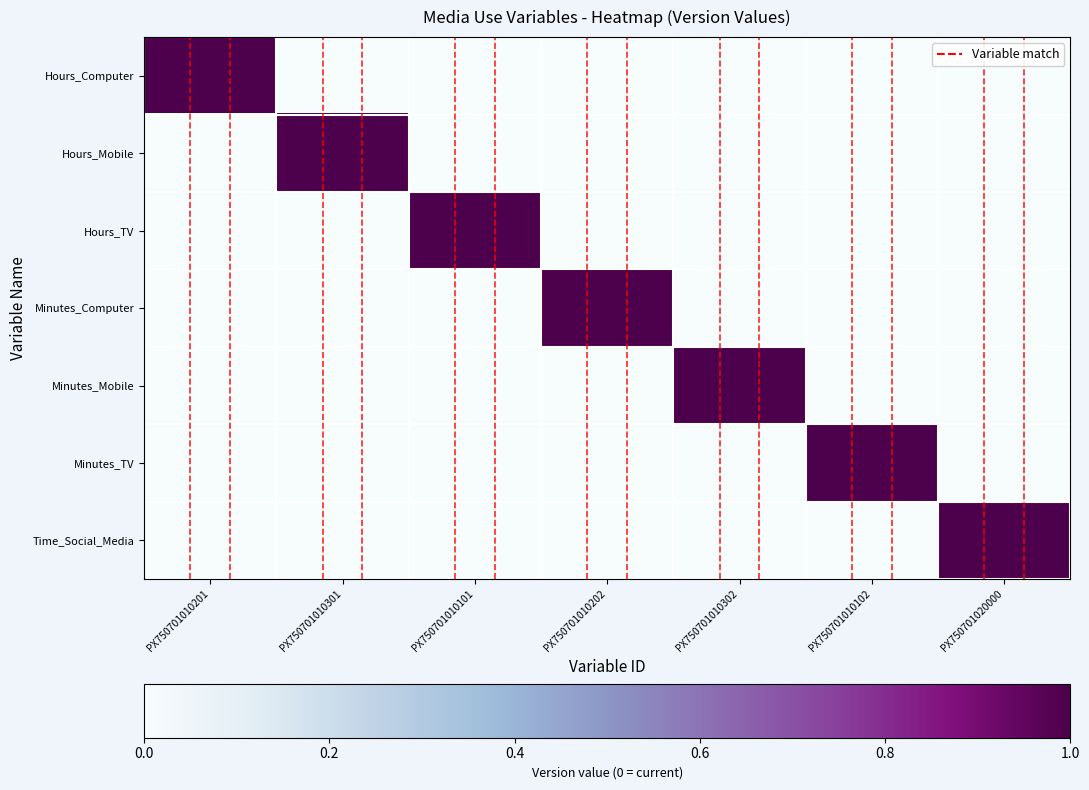

At PX750701010101, list the series in order from smallest to largest.

Hours_Computer, Hours_Mobile, Minutes_Computer, Minutes_Mobile, Minutes_TV, Time_Social_Media, Hours_TV